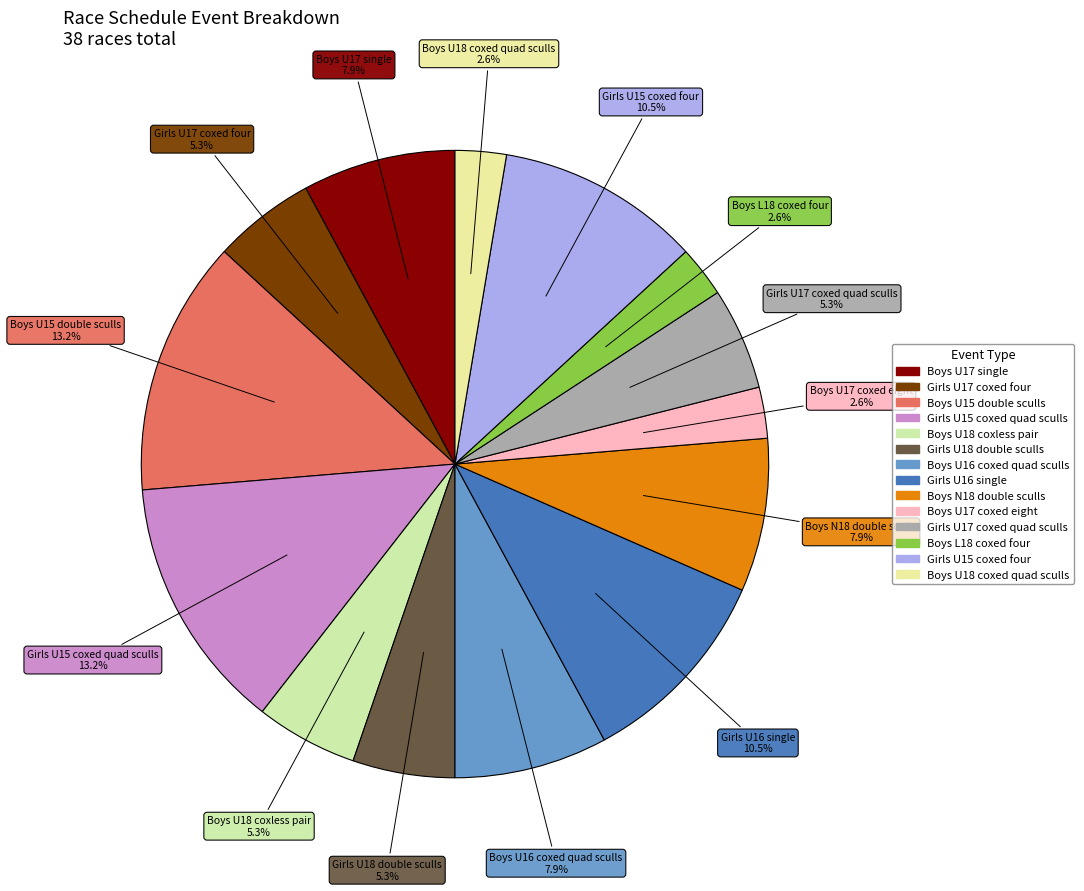

To the nearest percent, what is the average slice percentage?

7%